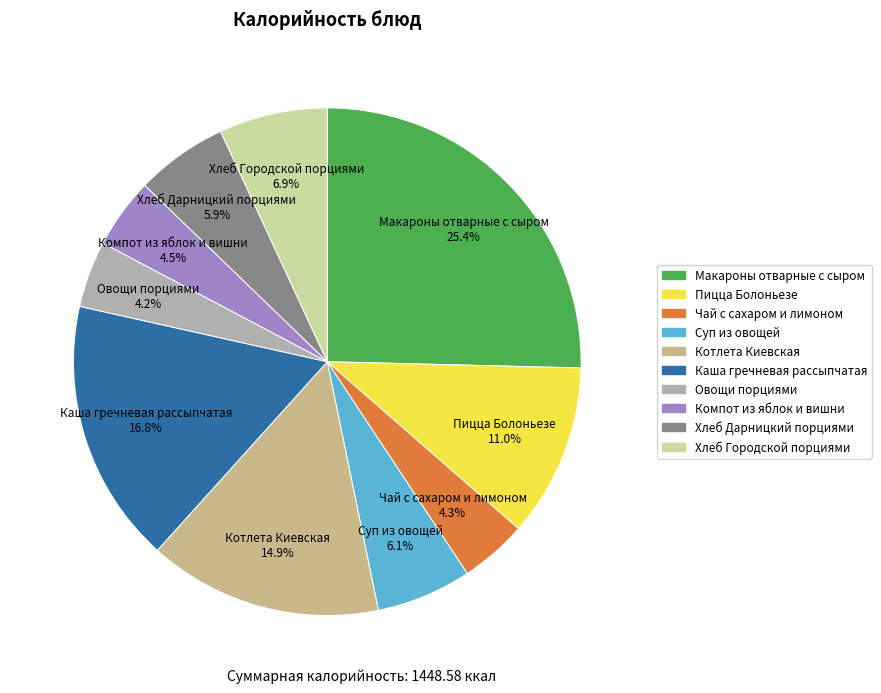

Which has a higher value, Компот из яблок и вишни or Хлеб Городской порциями?

Хлеб Городской порциями